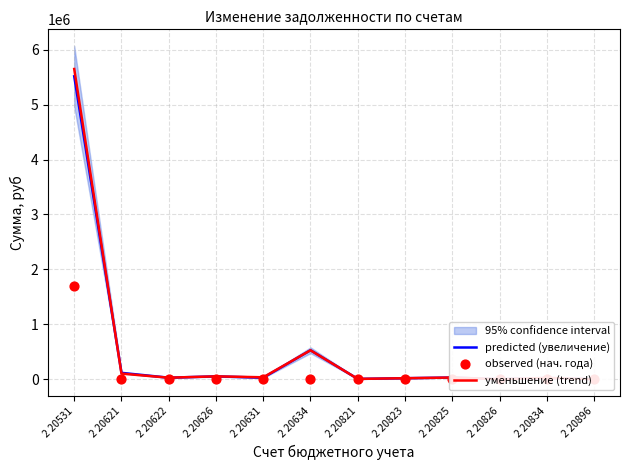

Which series has the largest total across all categories?

уменьшение (trend)